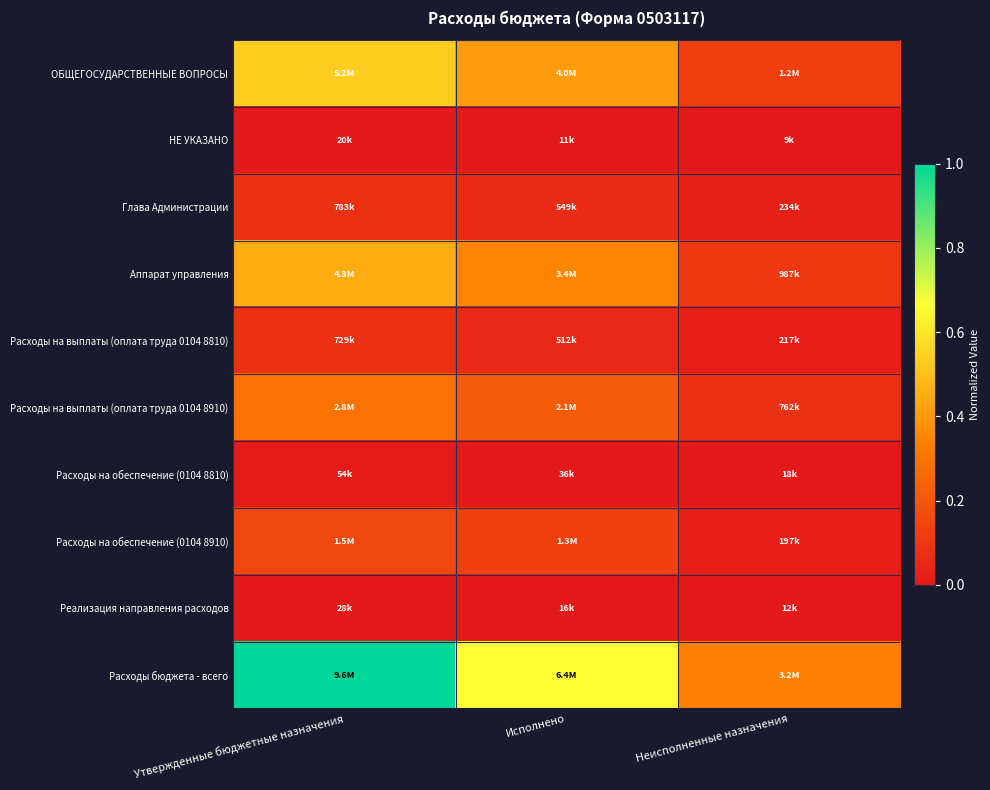

What is the difference between the highest and lowest values at Утвержденные бюджетные назначения?

1.0